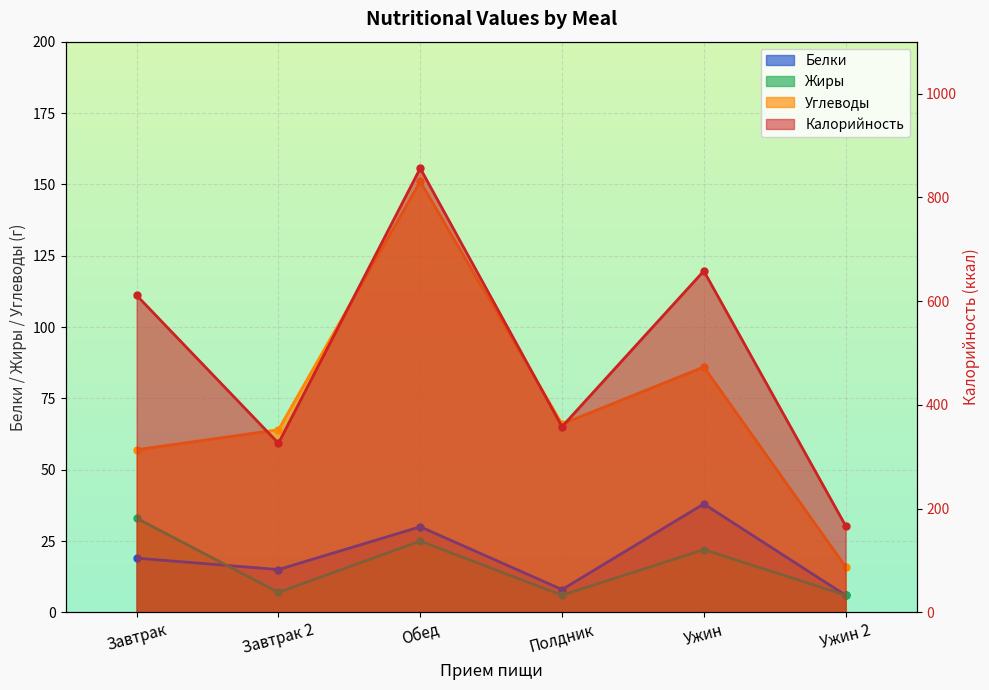

Count the number of categories in the chart.

6